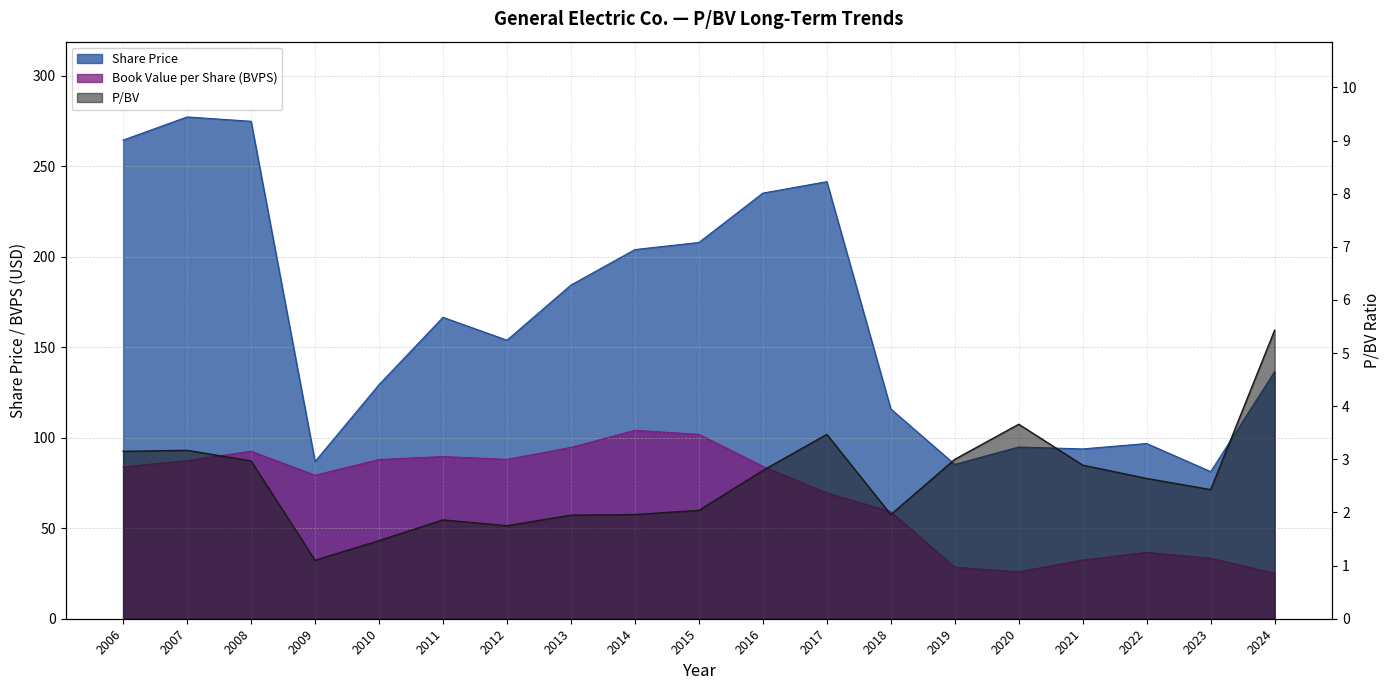

Does the chart display data point markers on the line(s)?

No